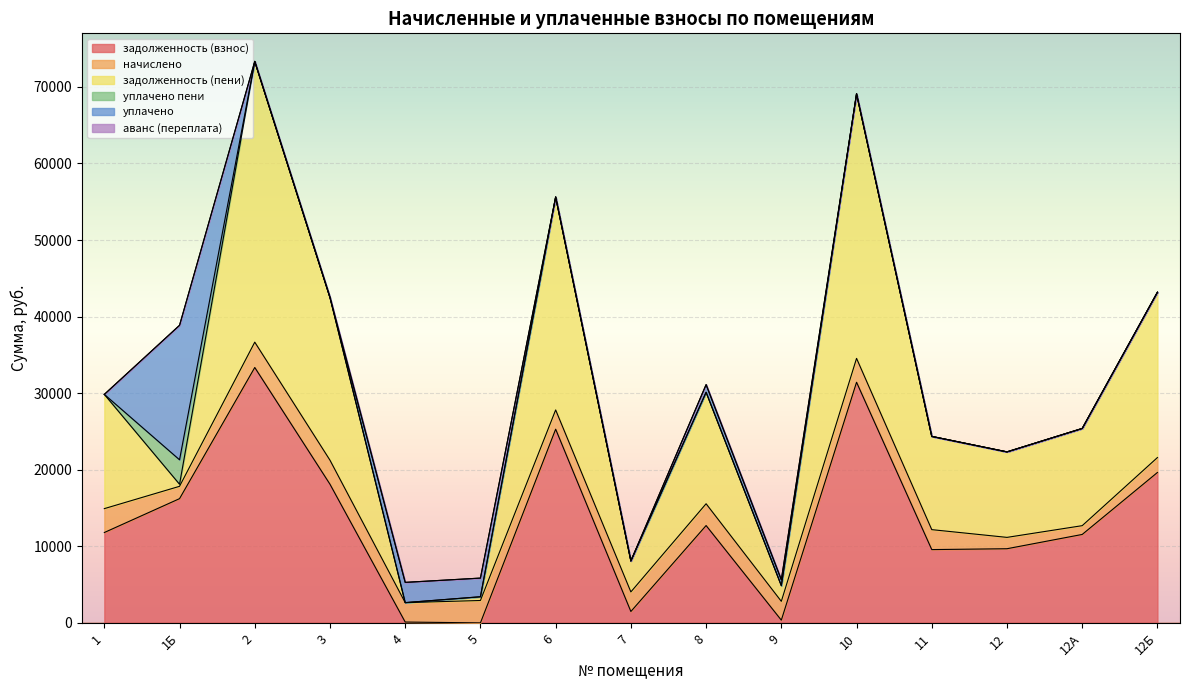

Reading left to right, list all the values displayed in this chart.

задолженность (взнос): 11802.0	16225.9	33355.4	18107.6	110.0	0.0	25301.5	1487.4	12713.9	357.3	31430.4	9573.1	9685.4	11550.7	19644.0
начислено: 3120.0	1610.7	3311.1	3139.5	2535.0	2925.0	2511.6	2558.4	2847.0	2457.0	3120.0	2605.2	1482.0	1146.6	1950.0
задолженность (пени): 14922.0	268.4	36666.5	21247.1	0.0	487.4	27813.1	4045.8	14560.9	2047.4	34550.4	12178.3	11167.4	12697.3	21594.0
уплачено пени: 0.0	3194.9	0.0	0.0	0.0	0.0	0.0	0.0	0.0	0.1	0.0	0.0	0.0	0.0	0.0
уплачено: 0.0	17568.2	0.0	0.0	2645.0	2437.5	0.0	0.0	1000.0	766.9	0.0	0.0	0.0	0.0	0.0
аванс (переплата): 0.0	0.0	0.0	0.0	0.0	0.1	0.0	0.0	0.0	0.0	0.0	0.0	0.0	0.0	0.0